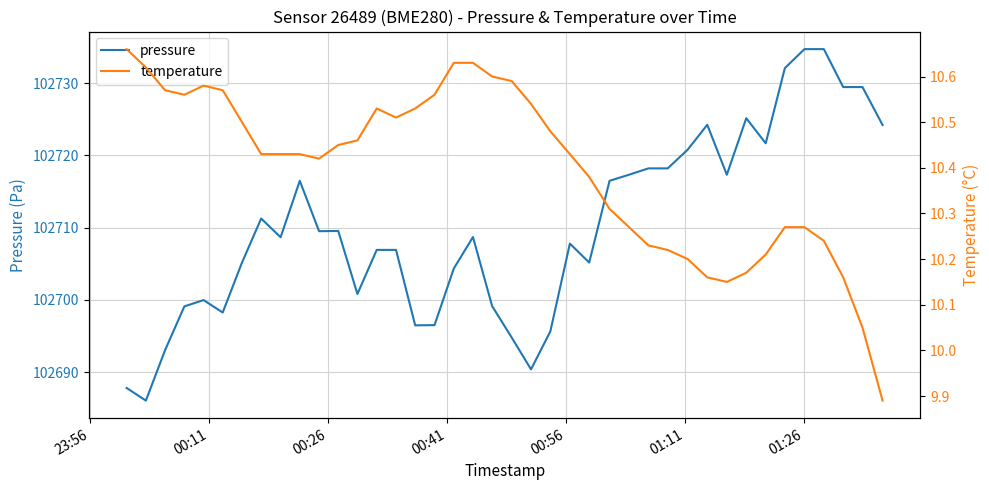

What is the lowest value of the pressure series?

102686.1